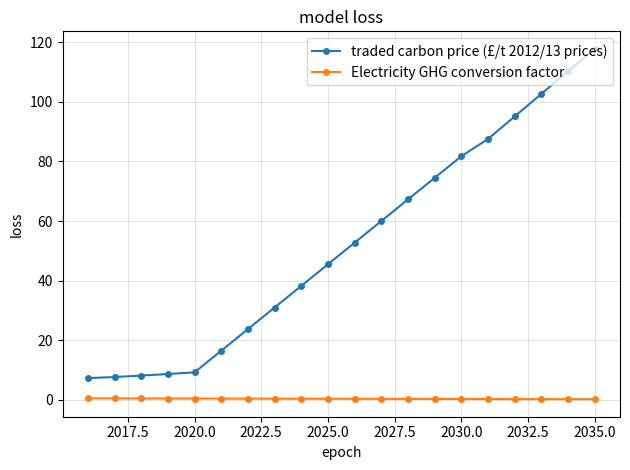

What is the lowest value of the traded carbon price (£/t 2012/13 prices) series?

7.3